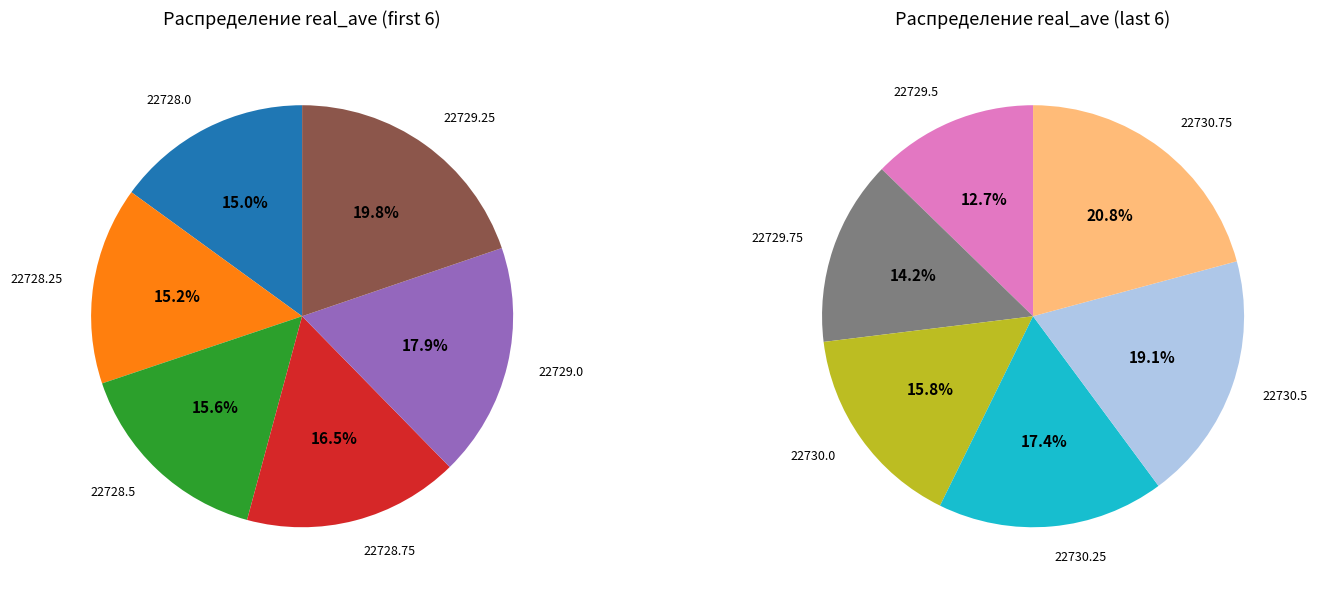

True or false: 22729.25 accounts for 1% of the total.

False